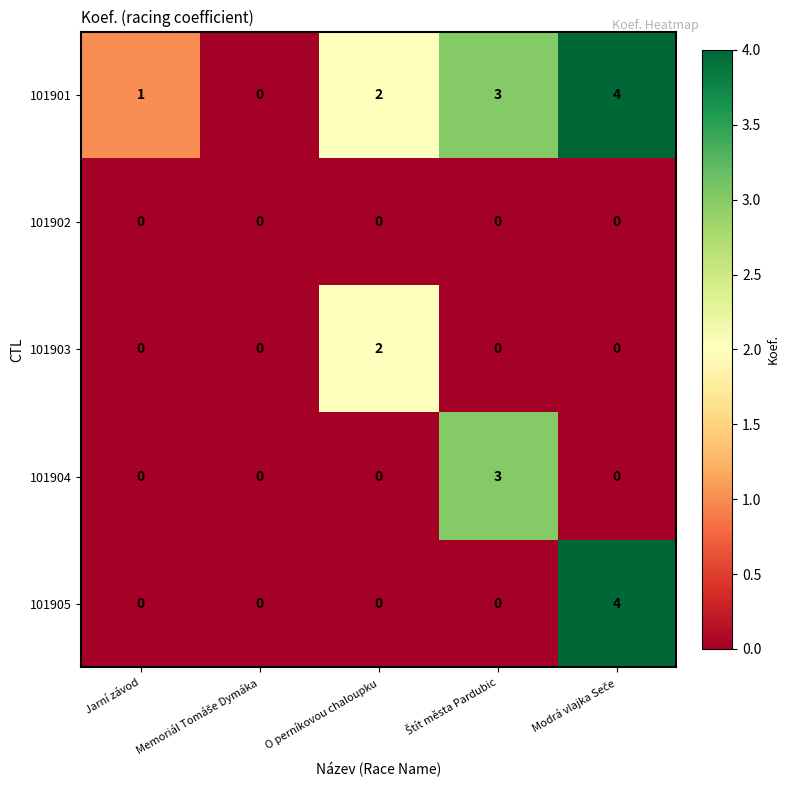

True or false: 101902 has a value of 0 at Jarní závod.

True